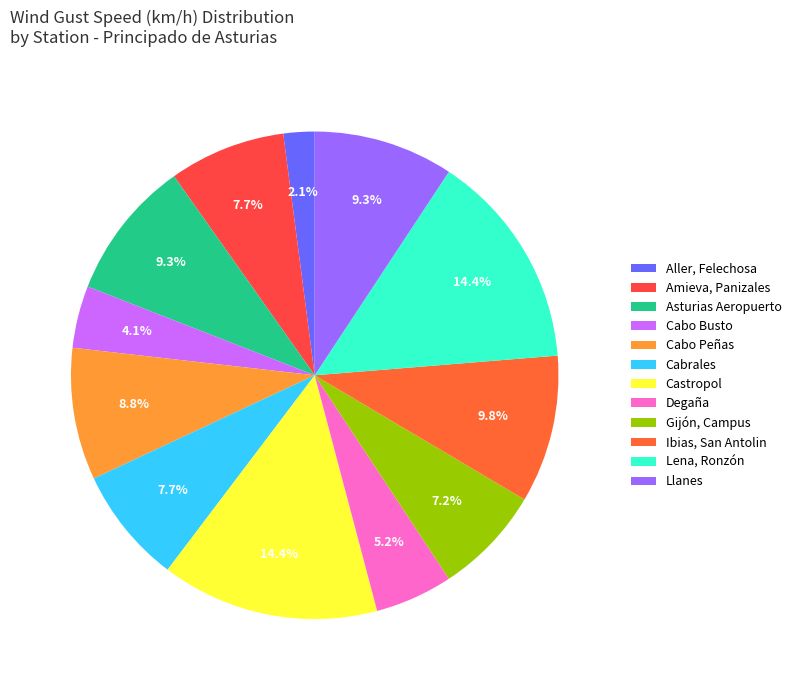

Does any single category account for the majority?

No